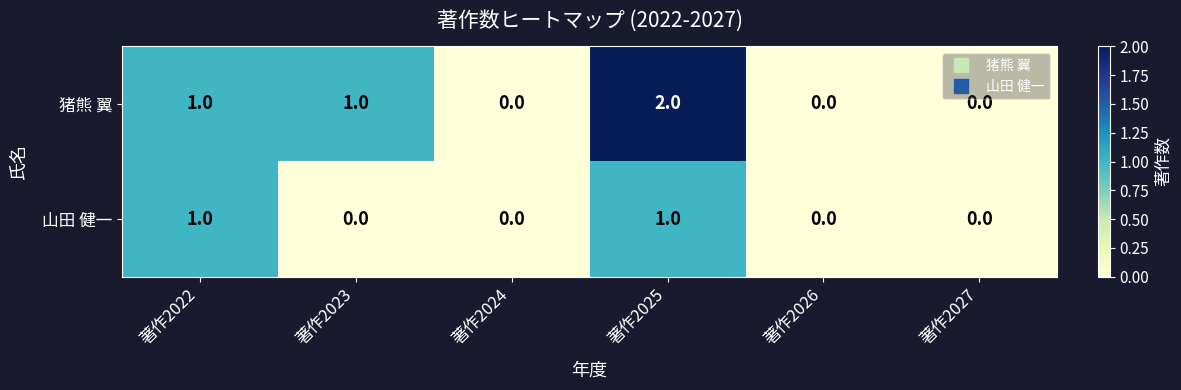

What is the sum of all 猪熊 翼 values?

4